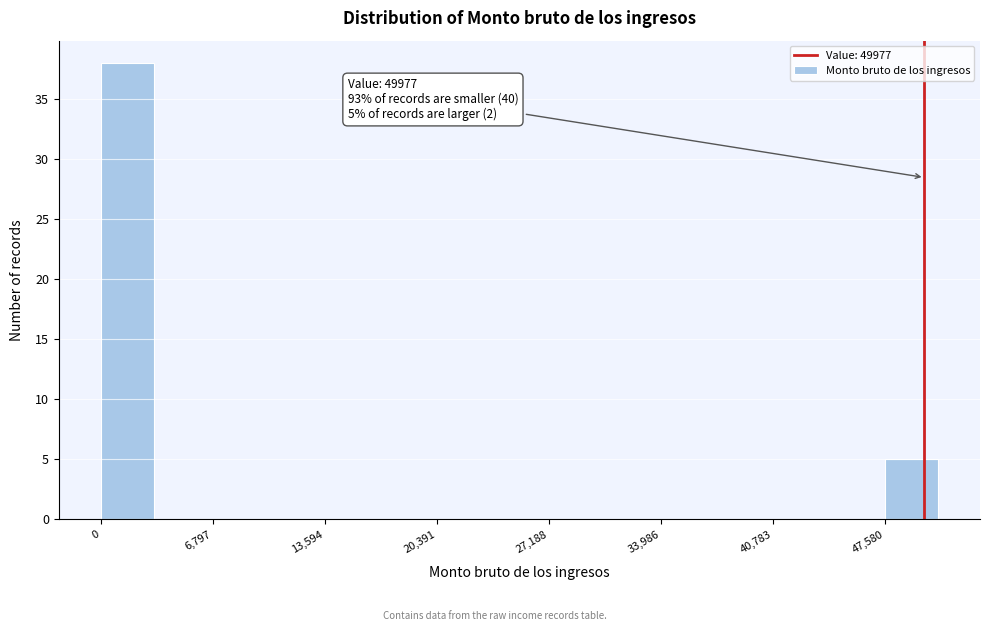

Around what value on the x-axis is the tallest bar? Give the approximate position of its centre, as read against the axis.

2000